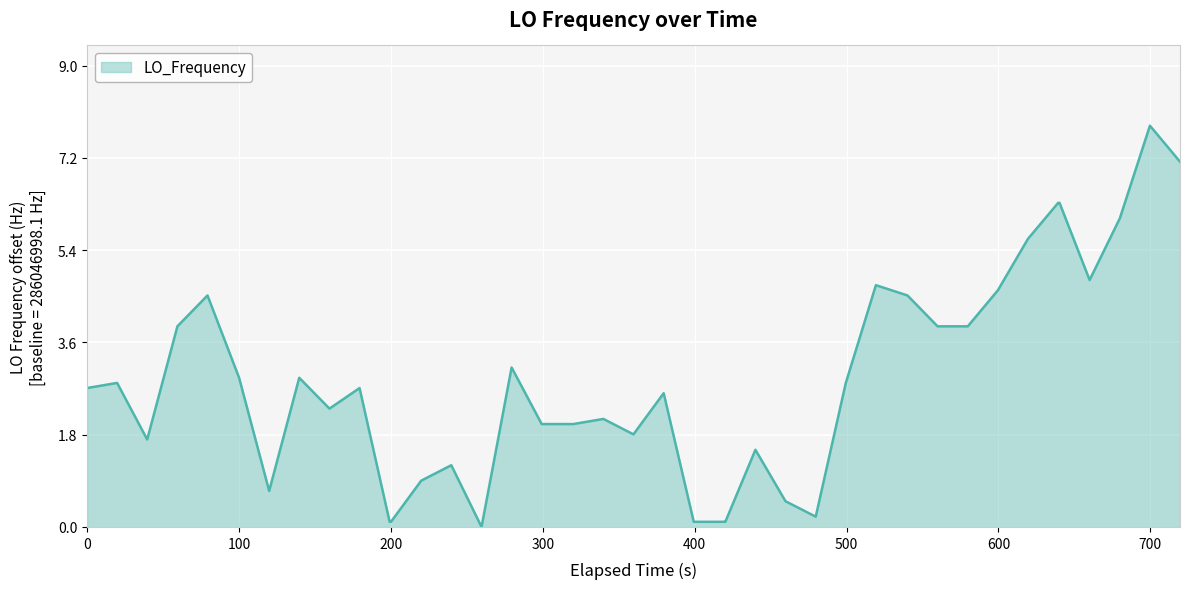

What is the difference between the maximum and minimum values?

7.8